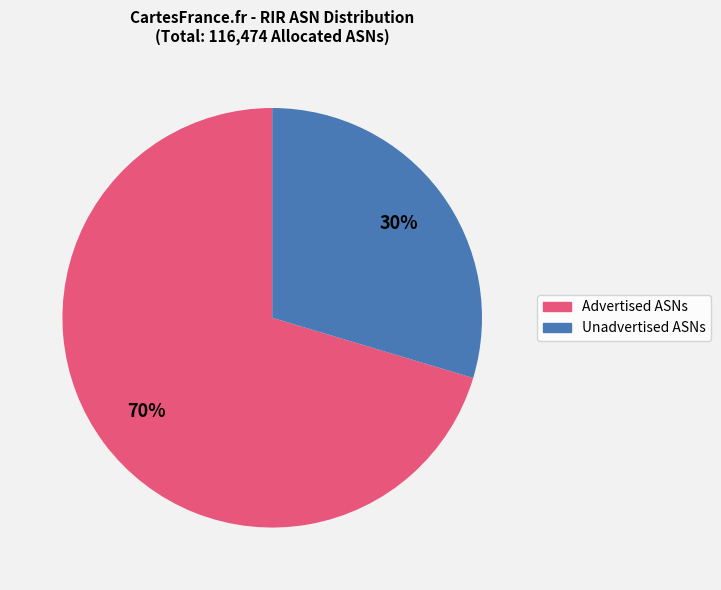

To the nearest percent, what is the combined percentage of Unadvertised ASNs and Advertised ASNs?

100%